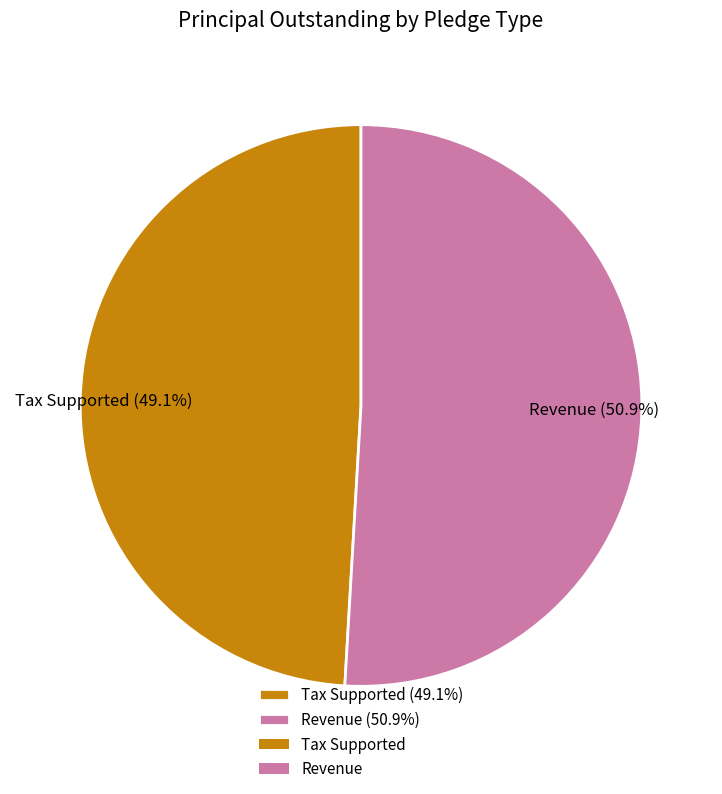

Does Tax Supported represent more than half of the total?

No